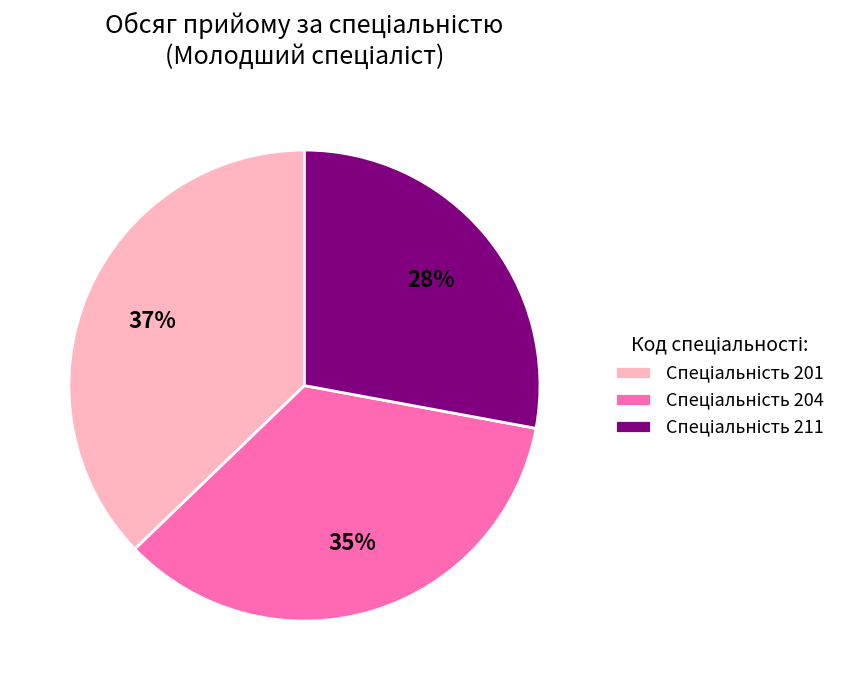

Does any single category account for the majority?

No